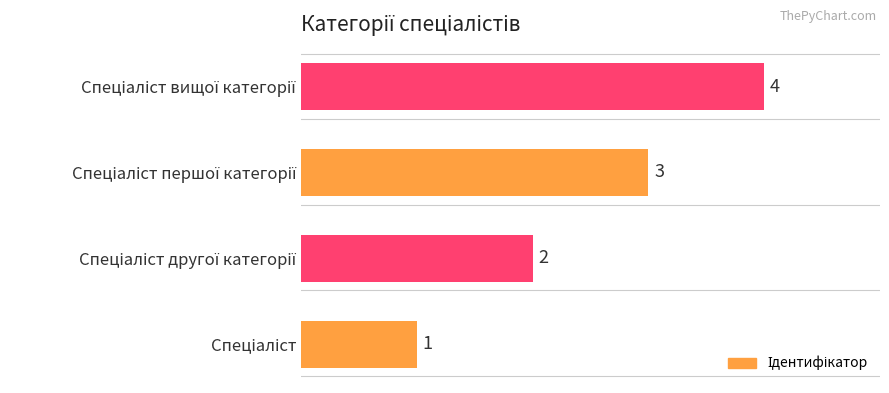

What is the greatest value displayed?

4